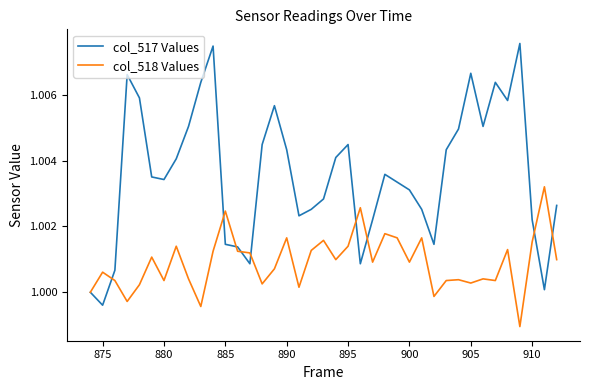

Which series has the largest total across all categories?

col_517 Values